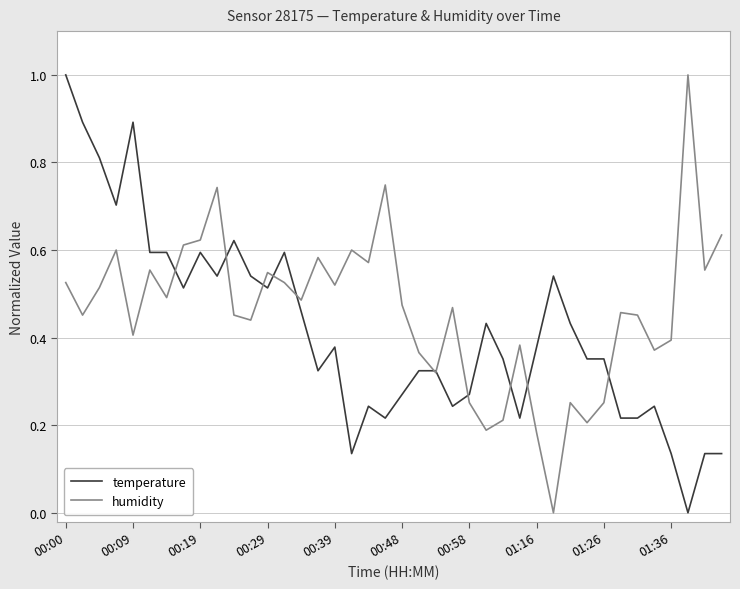

How many intersections are there between temperature and humidity?

11